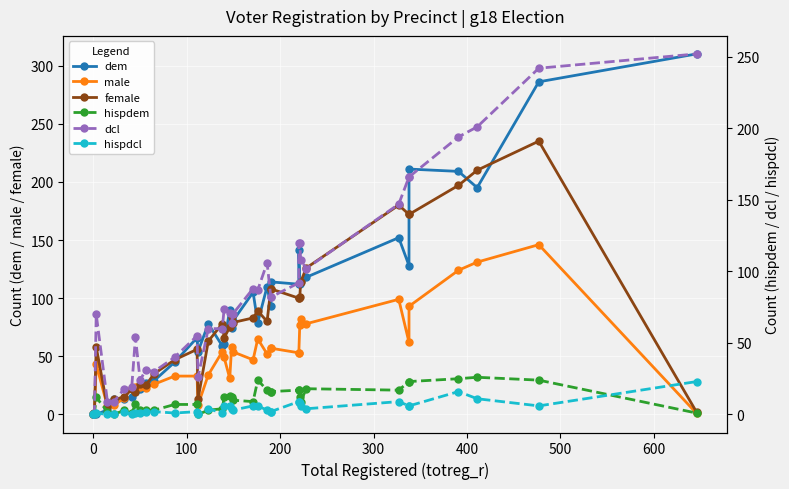

What are all the series names shown in the legend?

dem, male, female, hispdem, dcl, hispdcl